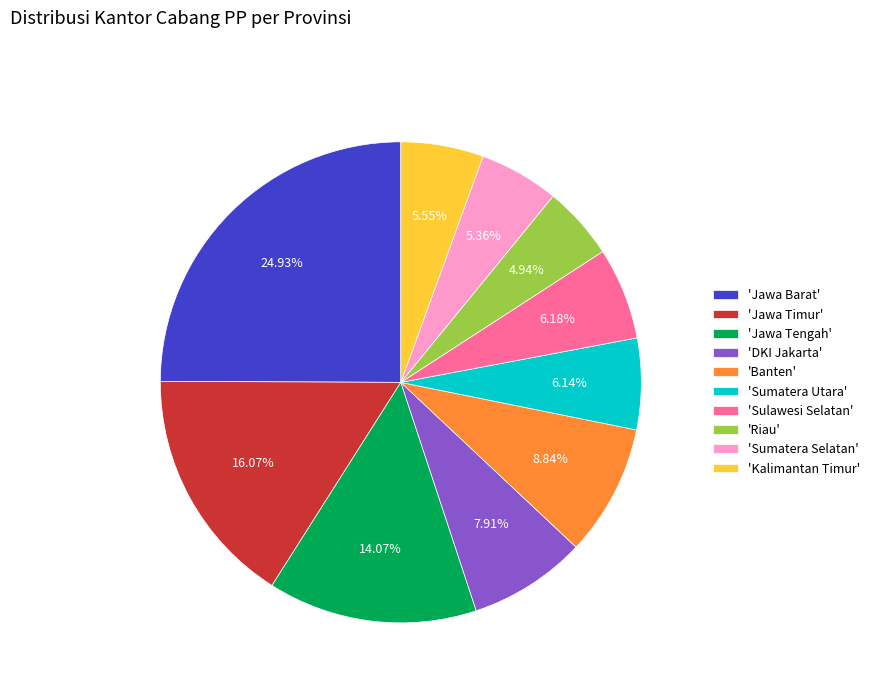

What is the largest slice in the pie chart?

'Jawa Barat'